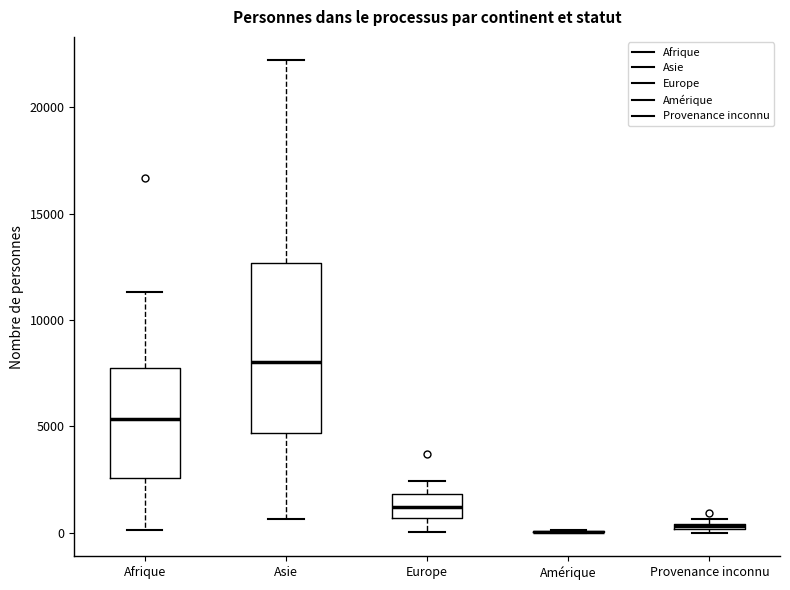

Comparing the boxes themselves (not the whiskers), which one is the tallest?

Asie